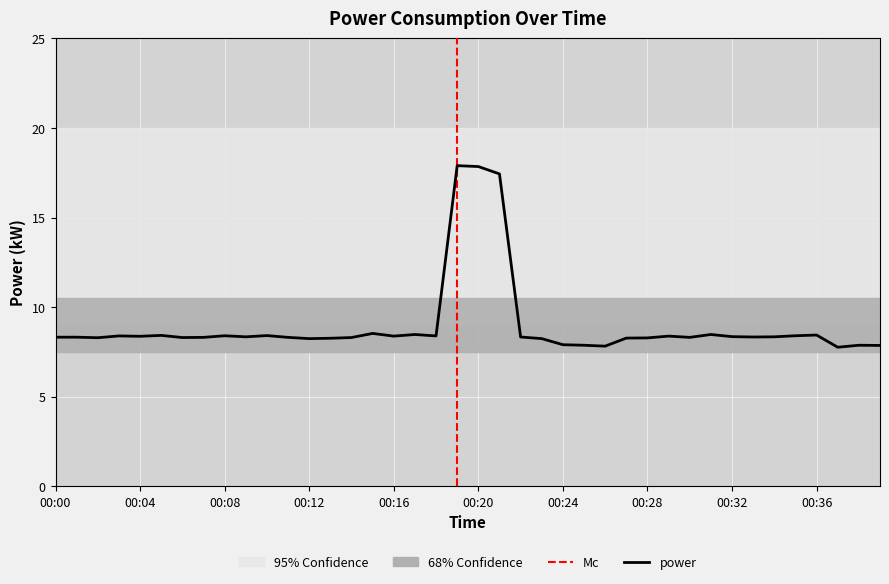

Where is the first local minimum?

00:02